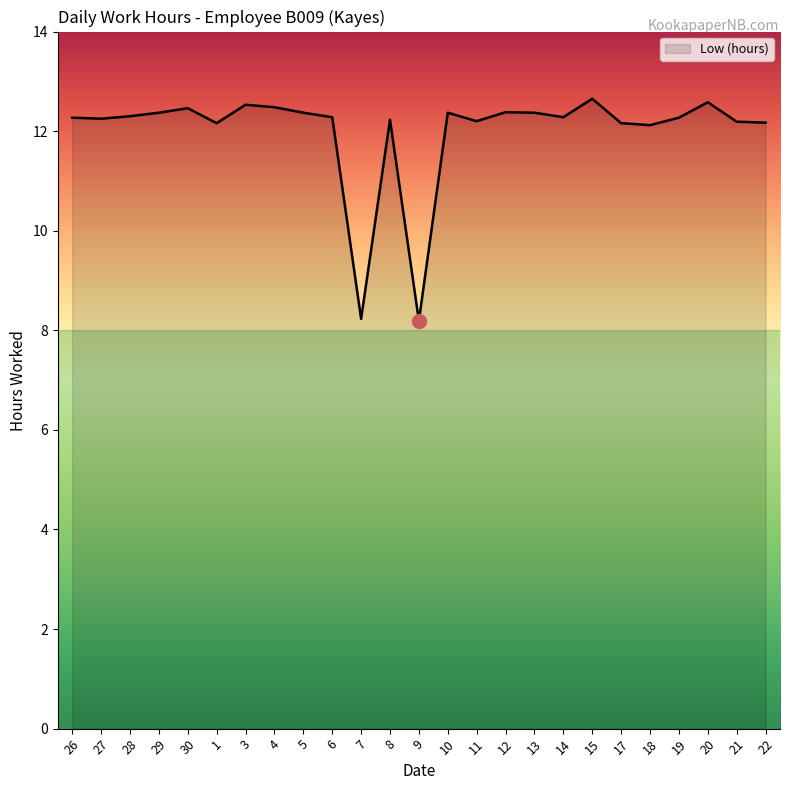

What is the sum of the values at 26 and 8?

24.5